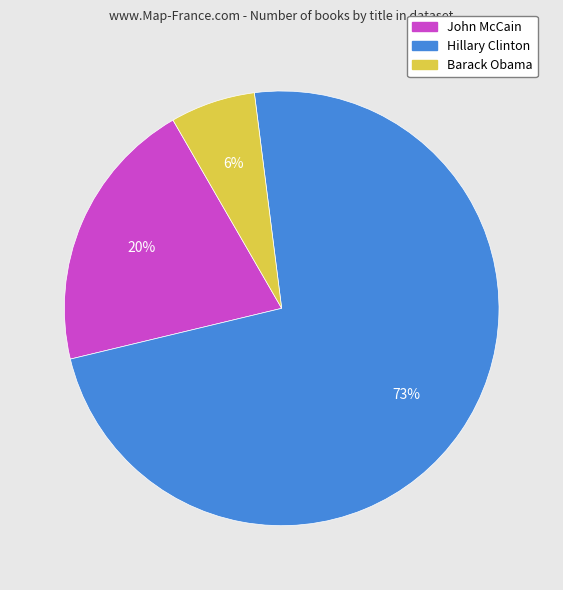

Is the sum of Barack Obama and John McCain greater than half?

No